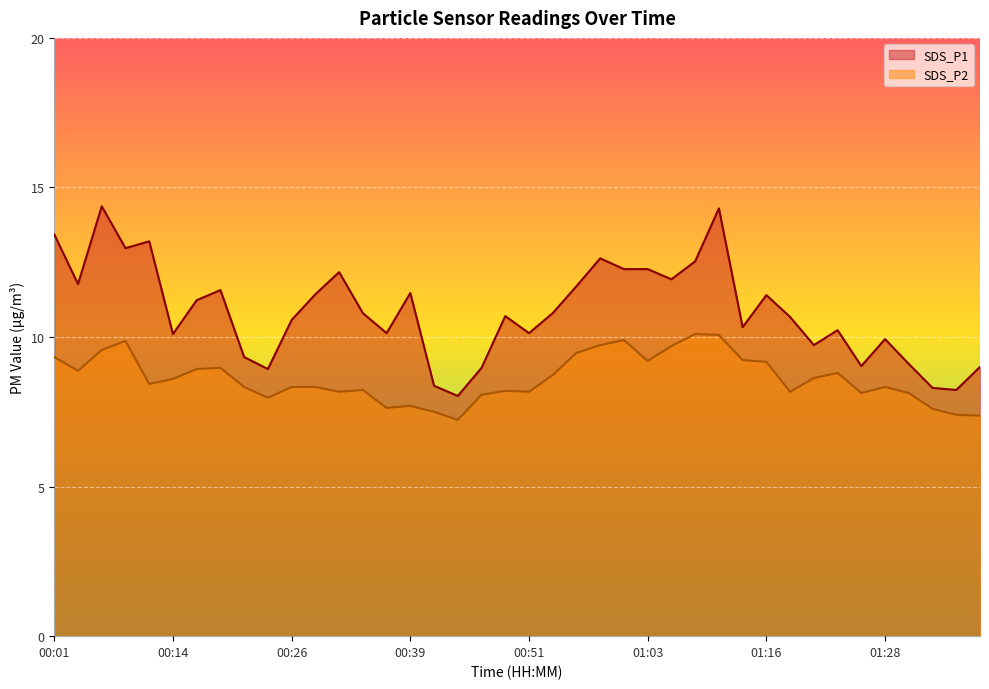

Between 00:01 and 01:31, which series saw the biggest shift?

SDS_P1